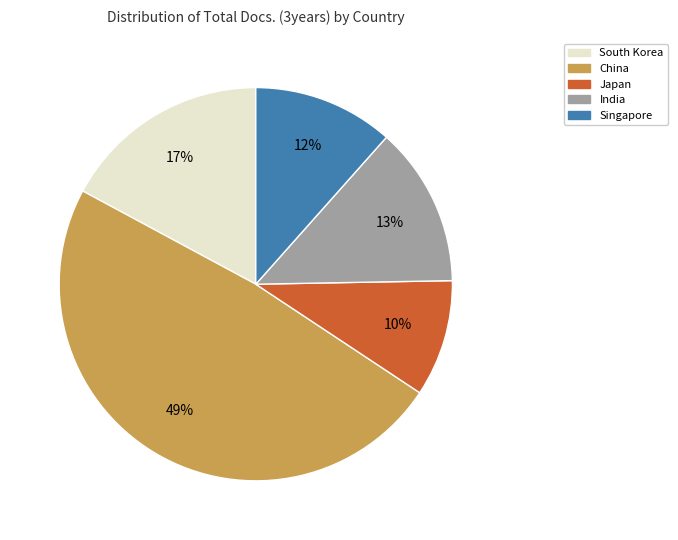

Combined, do Japan and Singapore account for over 50%?

No